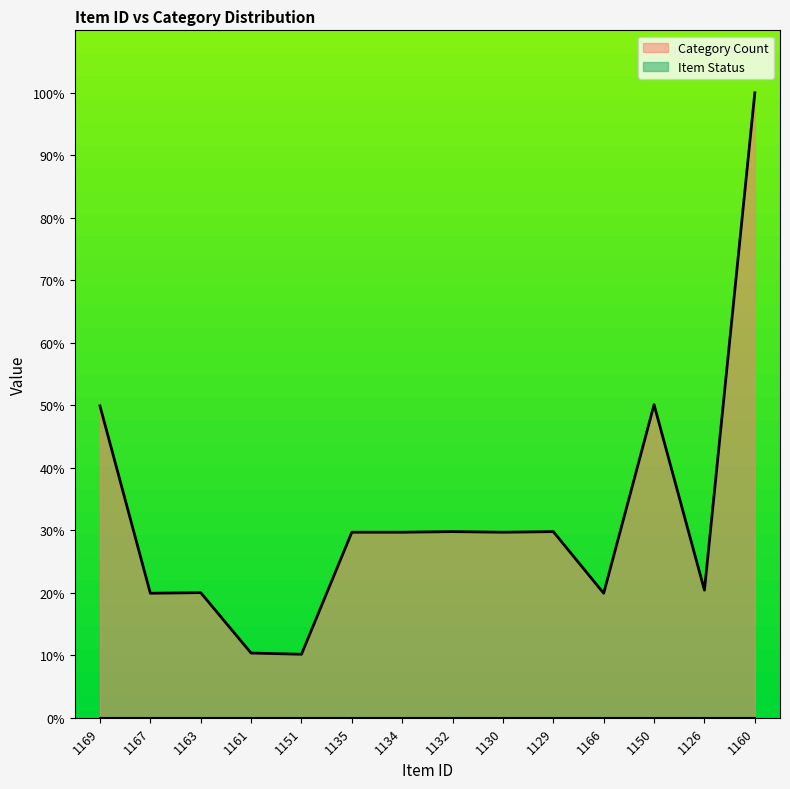

Reading left to right, transcribe all the data shown in this chart.

49.9	19.9	20.0	10.4	10.2	29.7	29.7	29.8	29.7	29.8	19.9	50.1	20.4	100.0